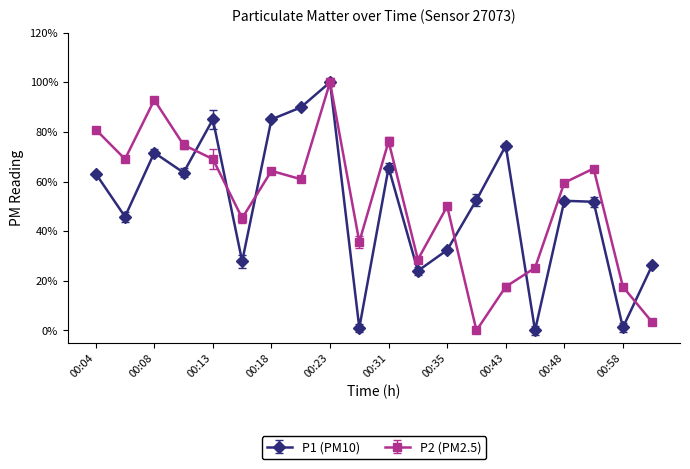

What is the highest value of the P1 (PM10) series?

100.0